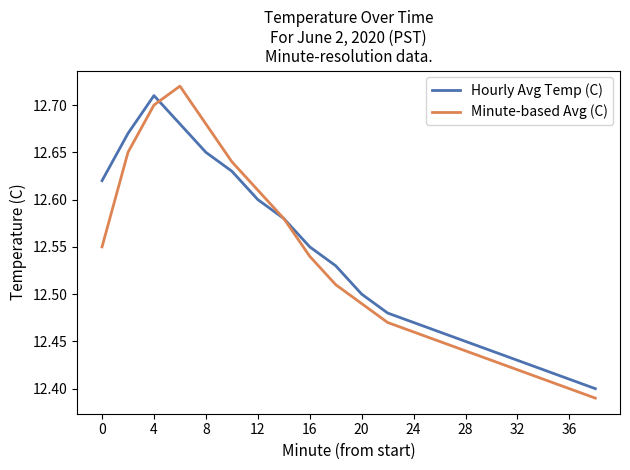

In Hourly Avg Temp (C), how many points are higher than both neighbors (excluding endpoints)?

1